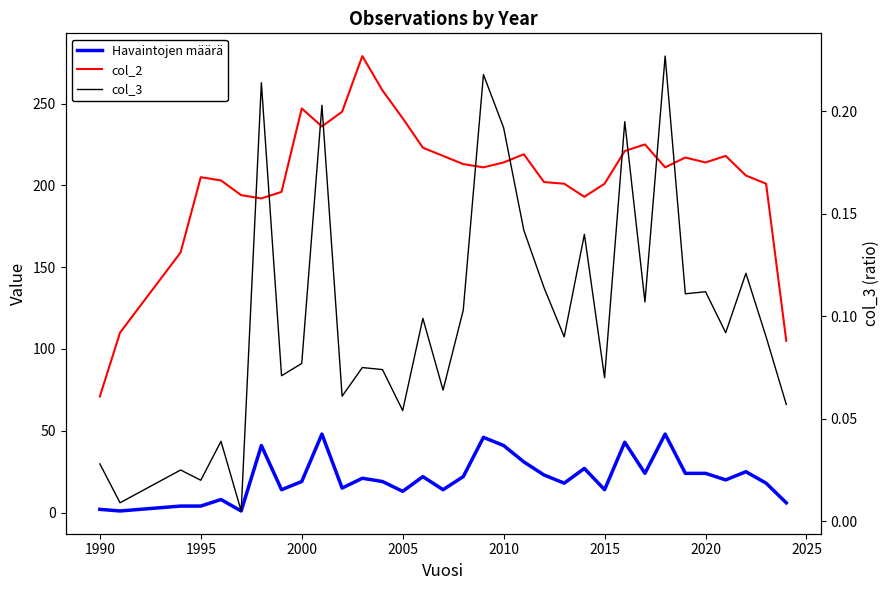

Which series has the widest spread of values?

col_2